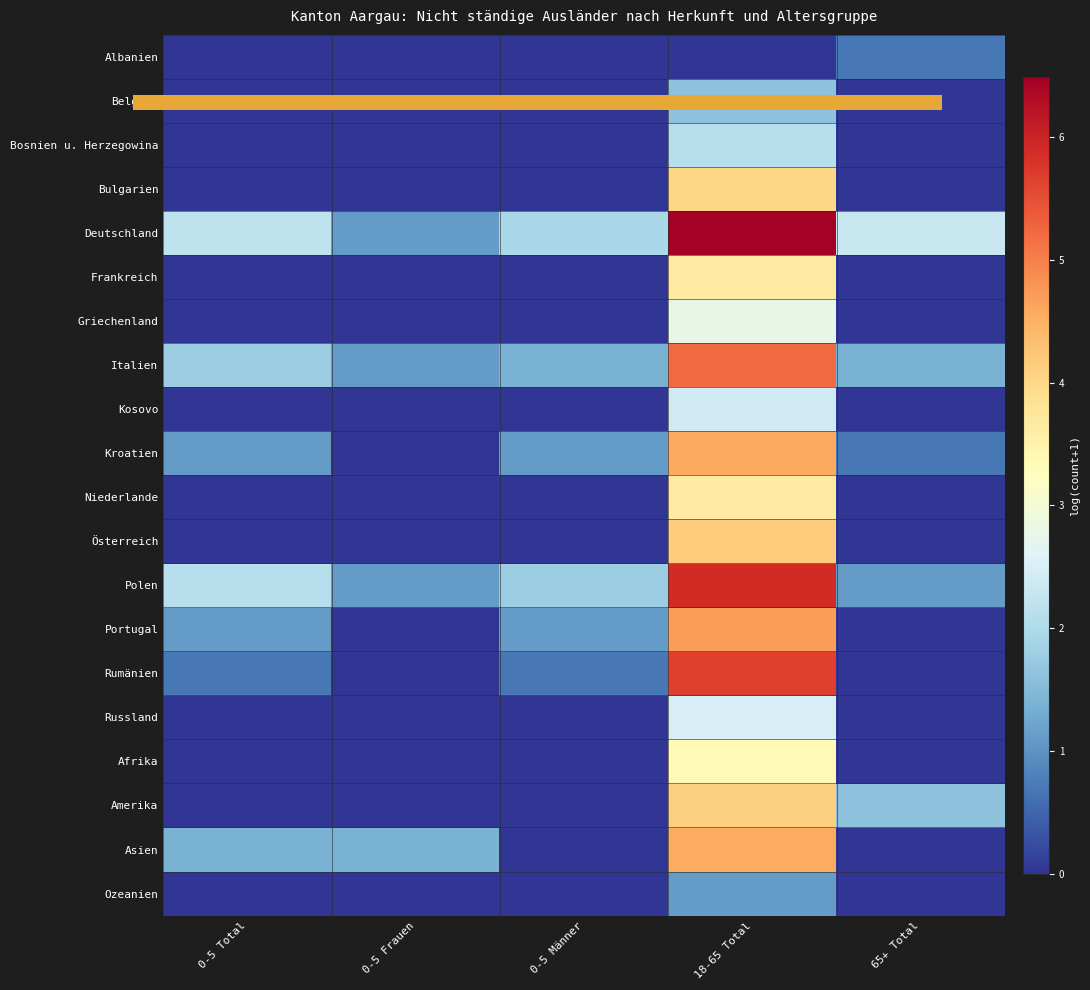

List the series in order of their peak value, highest first.

Deutschland, Polen, Rumänien, Italien, Portugal, Kroatien, Asien, Österreich, Amerika, Bulgarien, Frankreich, Niederlande, Afrika, Griechenland, Russland, Kosovo, Bosnien u. Herzegowina, Belgien, Ozeanien, Albanien